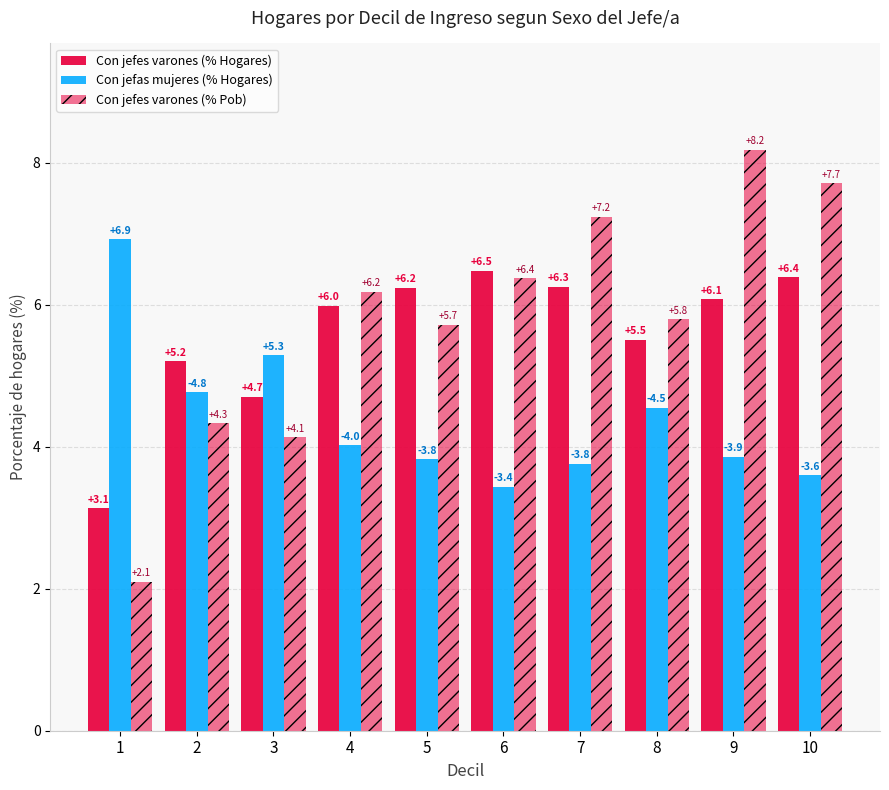

Count the number of data series in this chart.

3